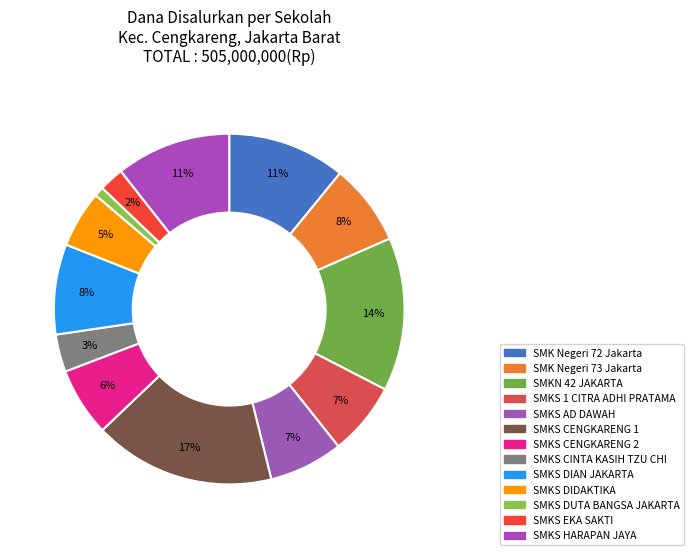

What is the change in value from SMKN 42 JAKARTA to SMKS DUTA BANGSA JAKARTA?

-67000000